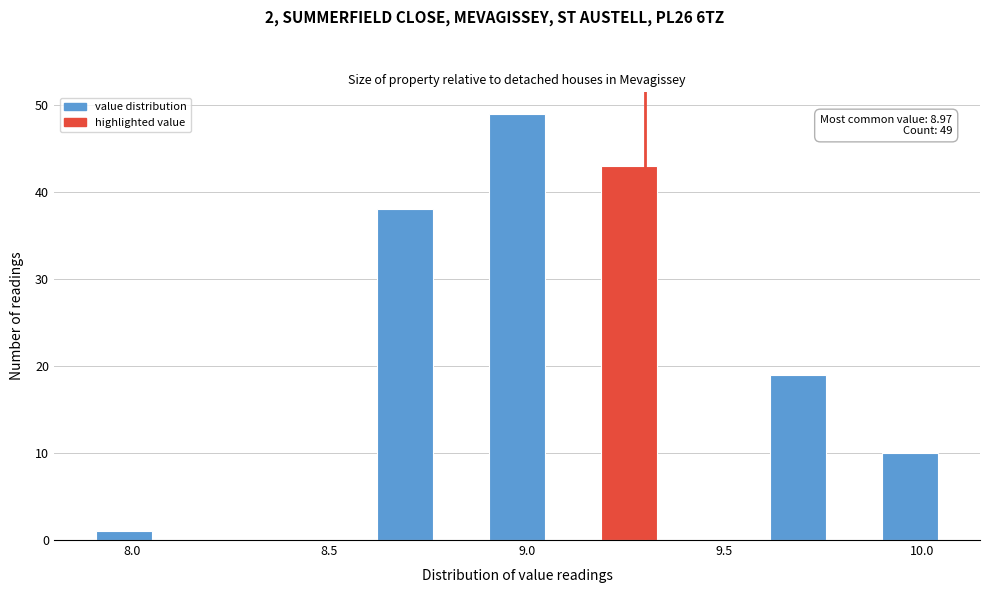

Read against the x-axis, roughly where is the centre of the tallest bar?

9.00